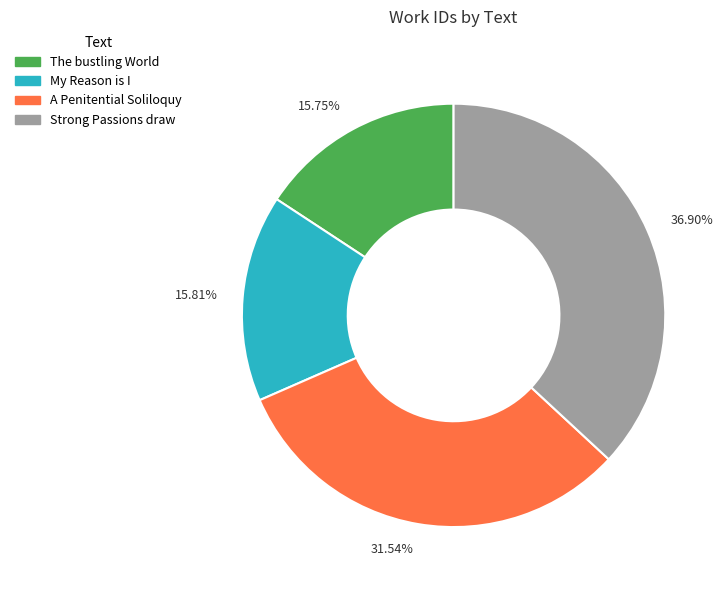

To the nearest percent, what is the combined percentage of A Penitential Soliloquy and The bustling World?

47%